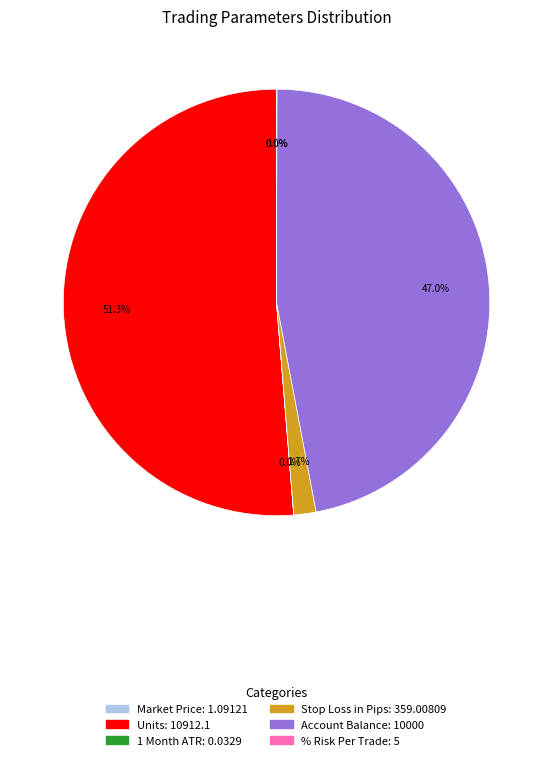

Which slice represents more than half of the pie?

Units